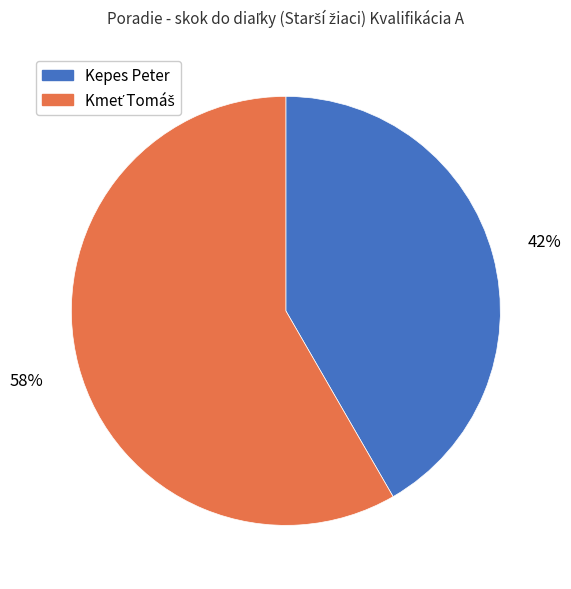

What is the smallest slice in the pie chart?

Kepes Peter